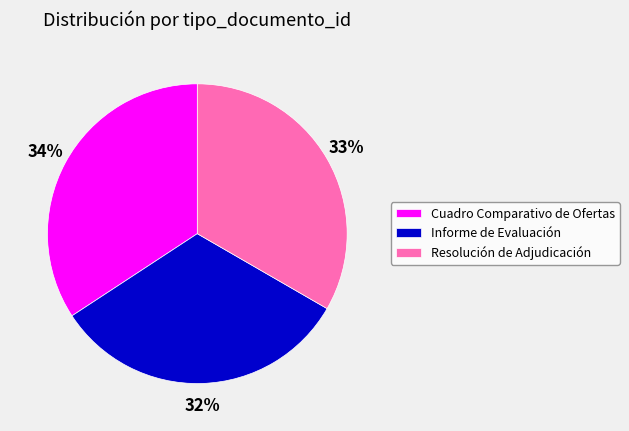

Rank the categories by value from highest to lowest.

Cuadro Comparativo de Ofertas, Resolución de Adjudicación, Informe de Evaluación